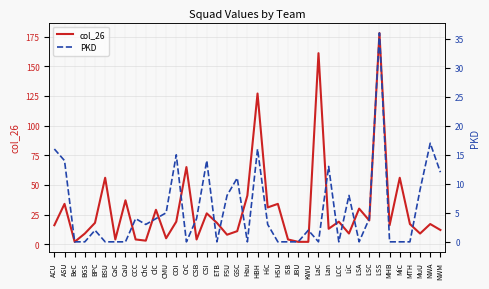

Reading left to right, transcribe all the data shown in this chart.

col_26: 16	34	2	9	18	56	4	37	4	3	29	5	19	65	4	26	18	8	11	41	127	31	34	4	2	2	161	13	19	9	30	20	178	16	56	17	9	17	12
PKD: 16	14	0	0	2	0	0	0	4	3	4	5	15	0	4	14	0	8	11	0	16	3	0	0	0	2	0	13	0	8	0	4	36	0	0	0	9	17	12